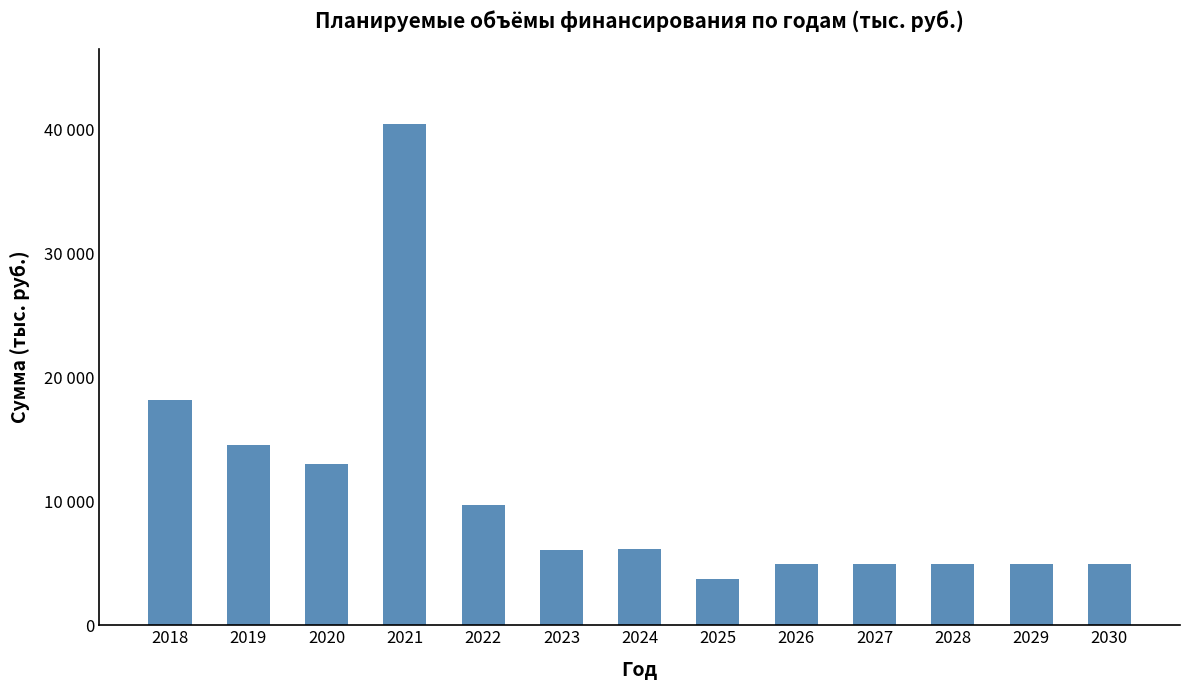

What is the sum of the values at 2022 and 2021?

50208.9